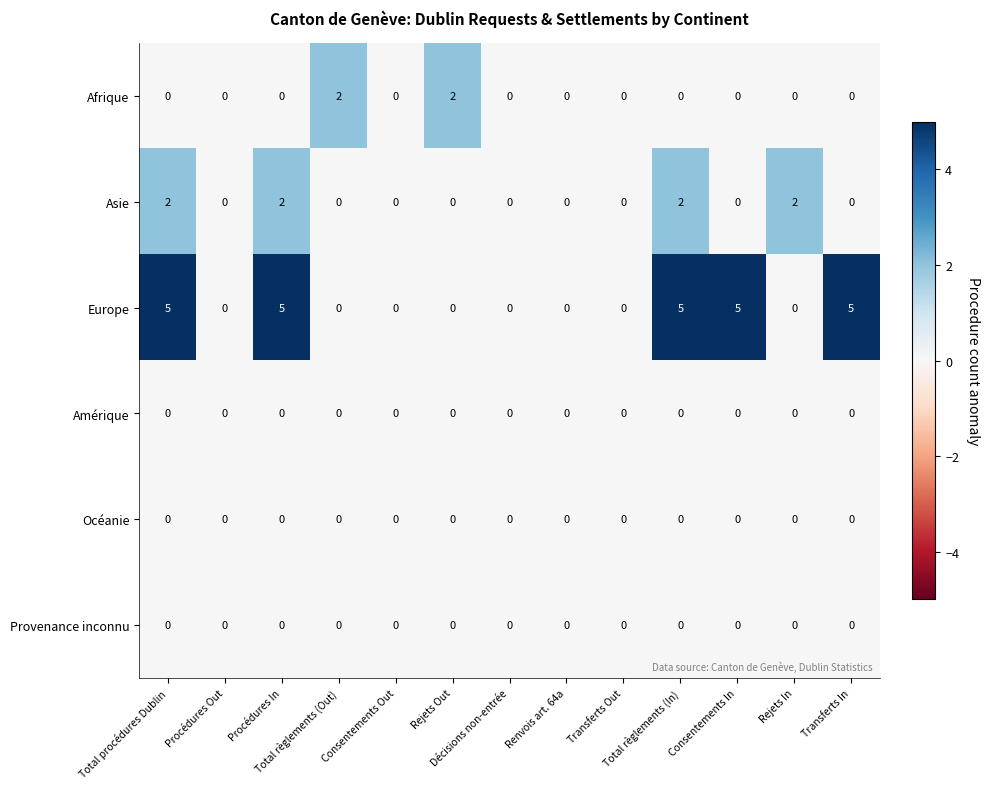

Which series has the largest total across all categories?

Europe